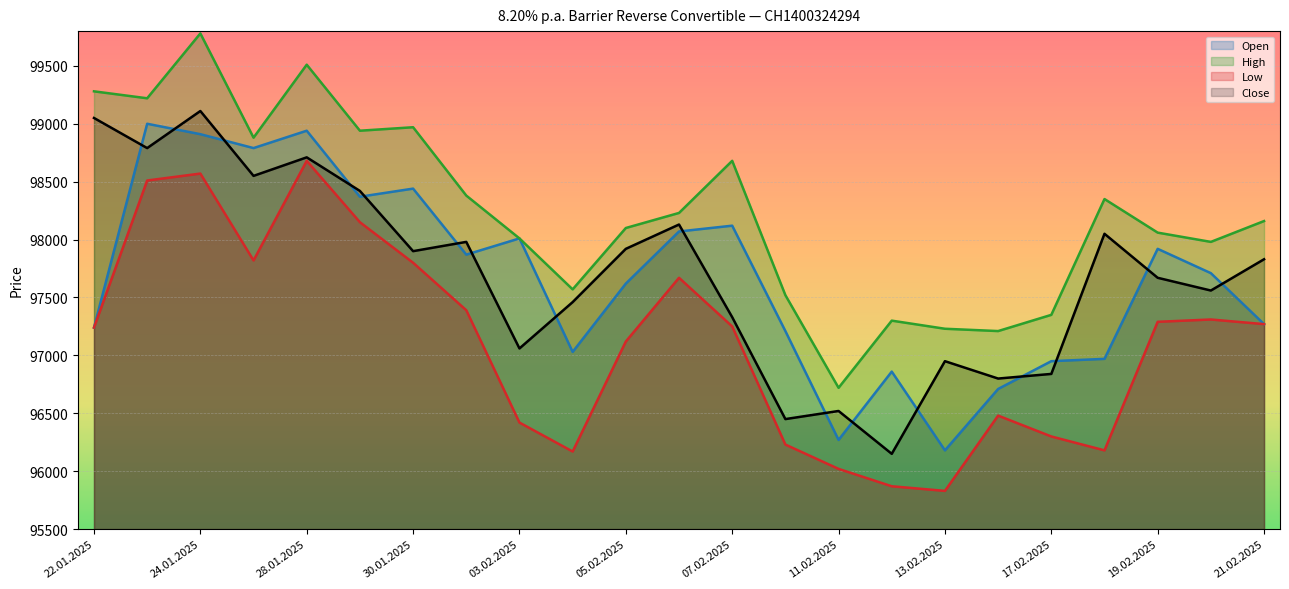

How many categories are shown in the chart?

23